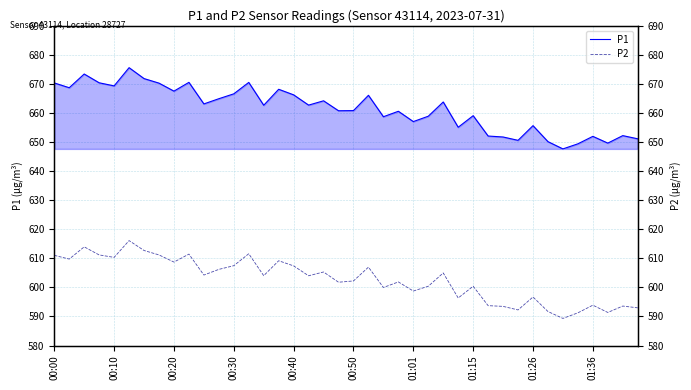

What is the difference between the maximum and minimum values in the P2 series?

26.8